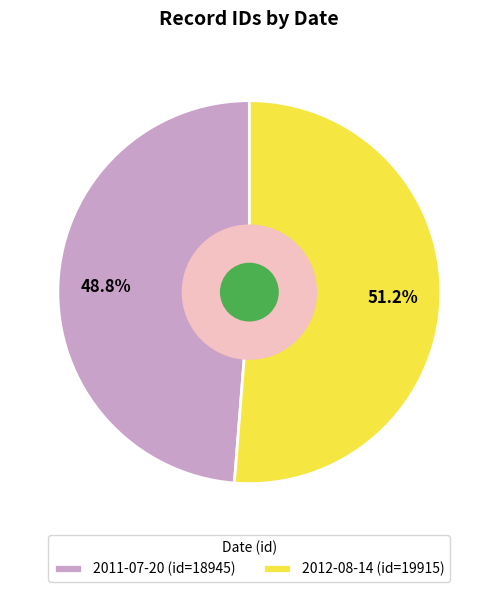

How many slices are in this pie chart?

2